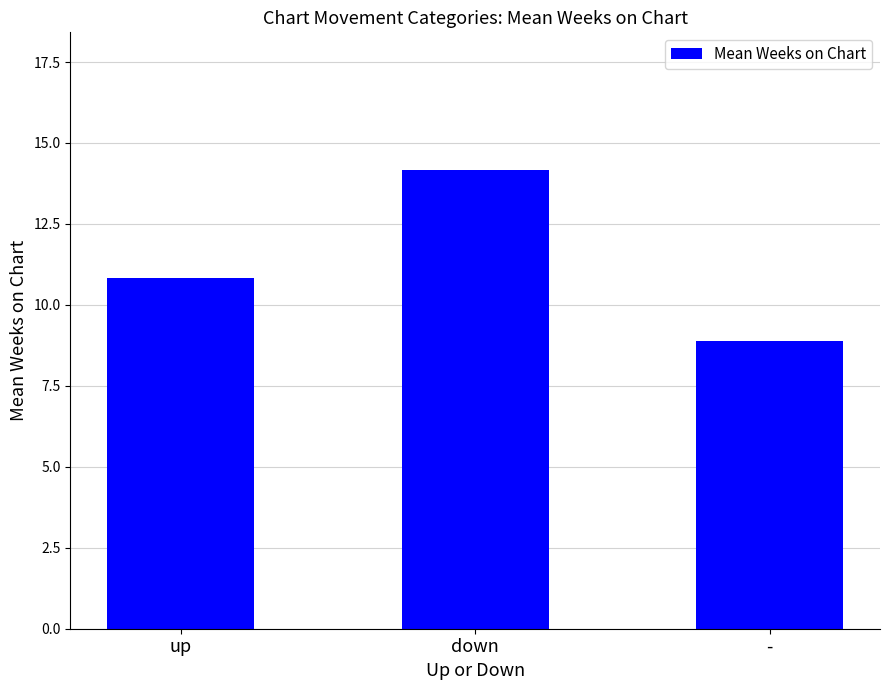

What position from the left is -?

3